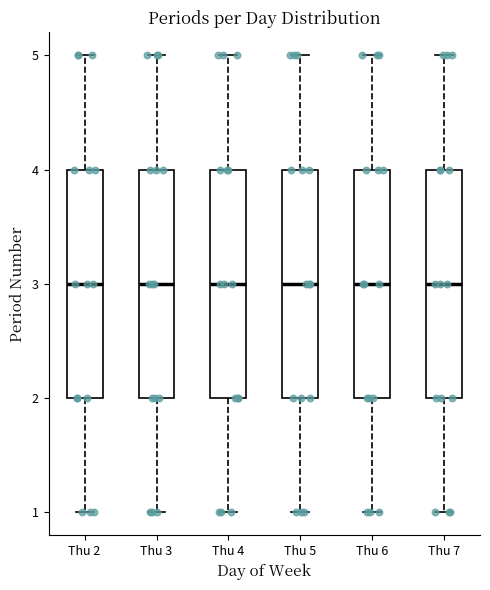

Where is the upper edge of the box for Thu 2 on the y-axis? The values are not printed on the chart, so give them approximately, as read against the axis.

4